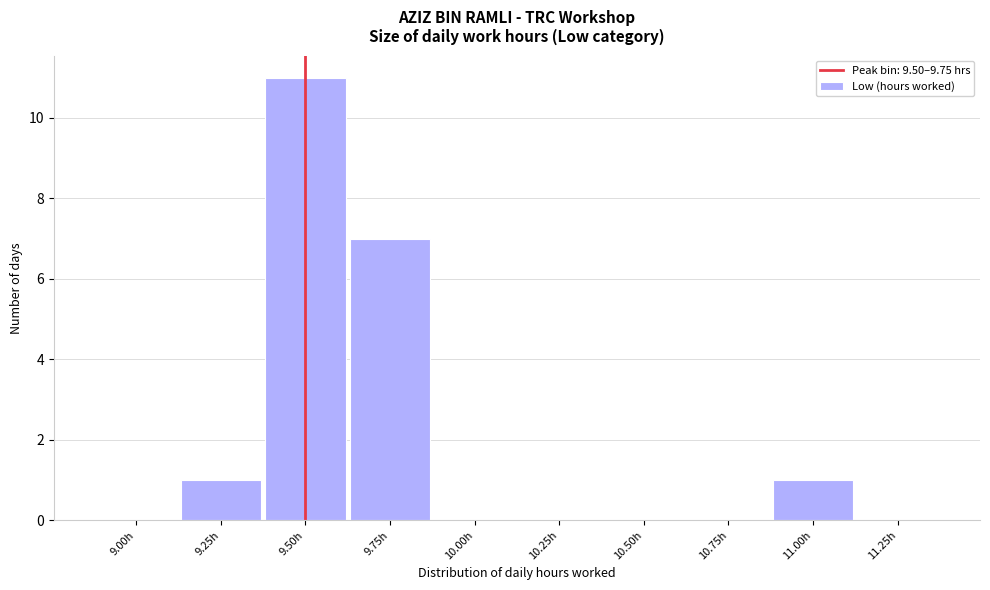

Reading left to right, transcribe all the data shown in this chart.

9.00h=0	9.25h=1	9.50h=11	9.75h=7	10.00h=0	10.25h=0	10.50h=0	10.75h=0	11.00h=1	11.25h=0